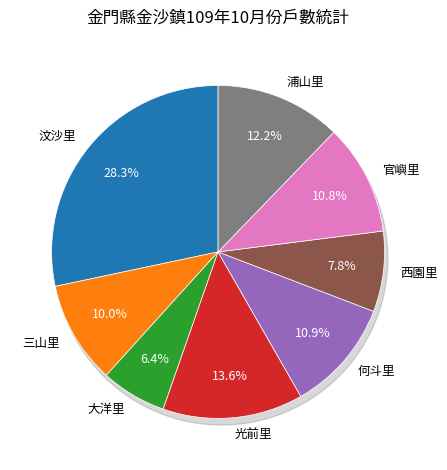

The 西園里 slice represents 8% of the pie. True or false?

True